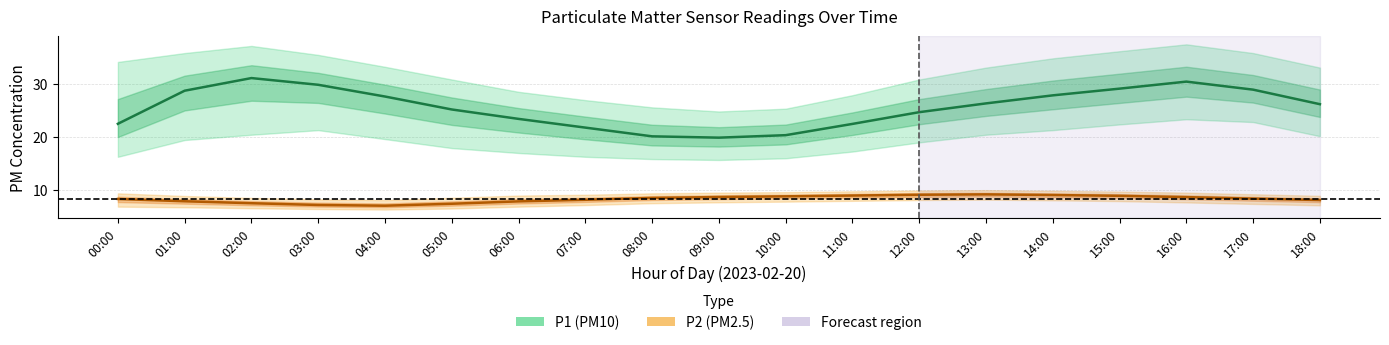

The P1 (PM10) series shows 19.9 at 09:00. True or false?

True